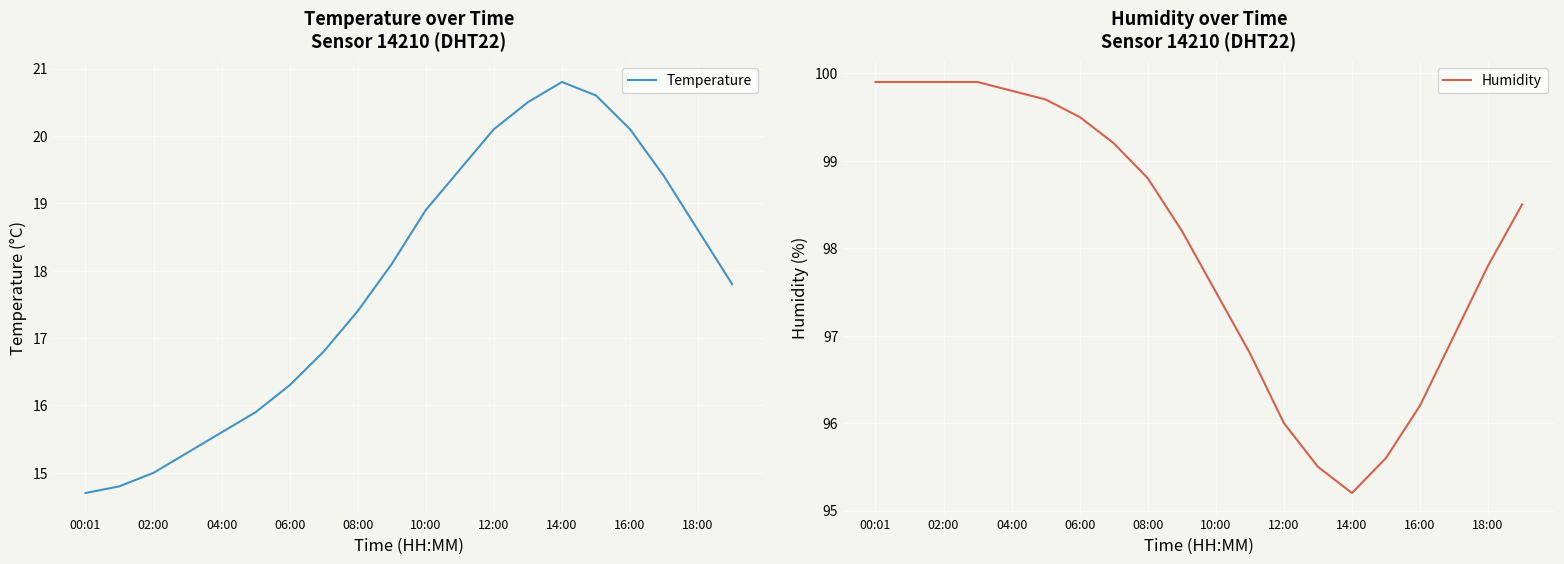

What position from the left is 19?

20